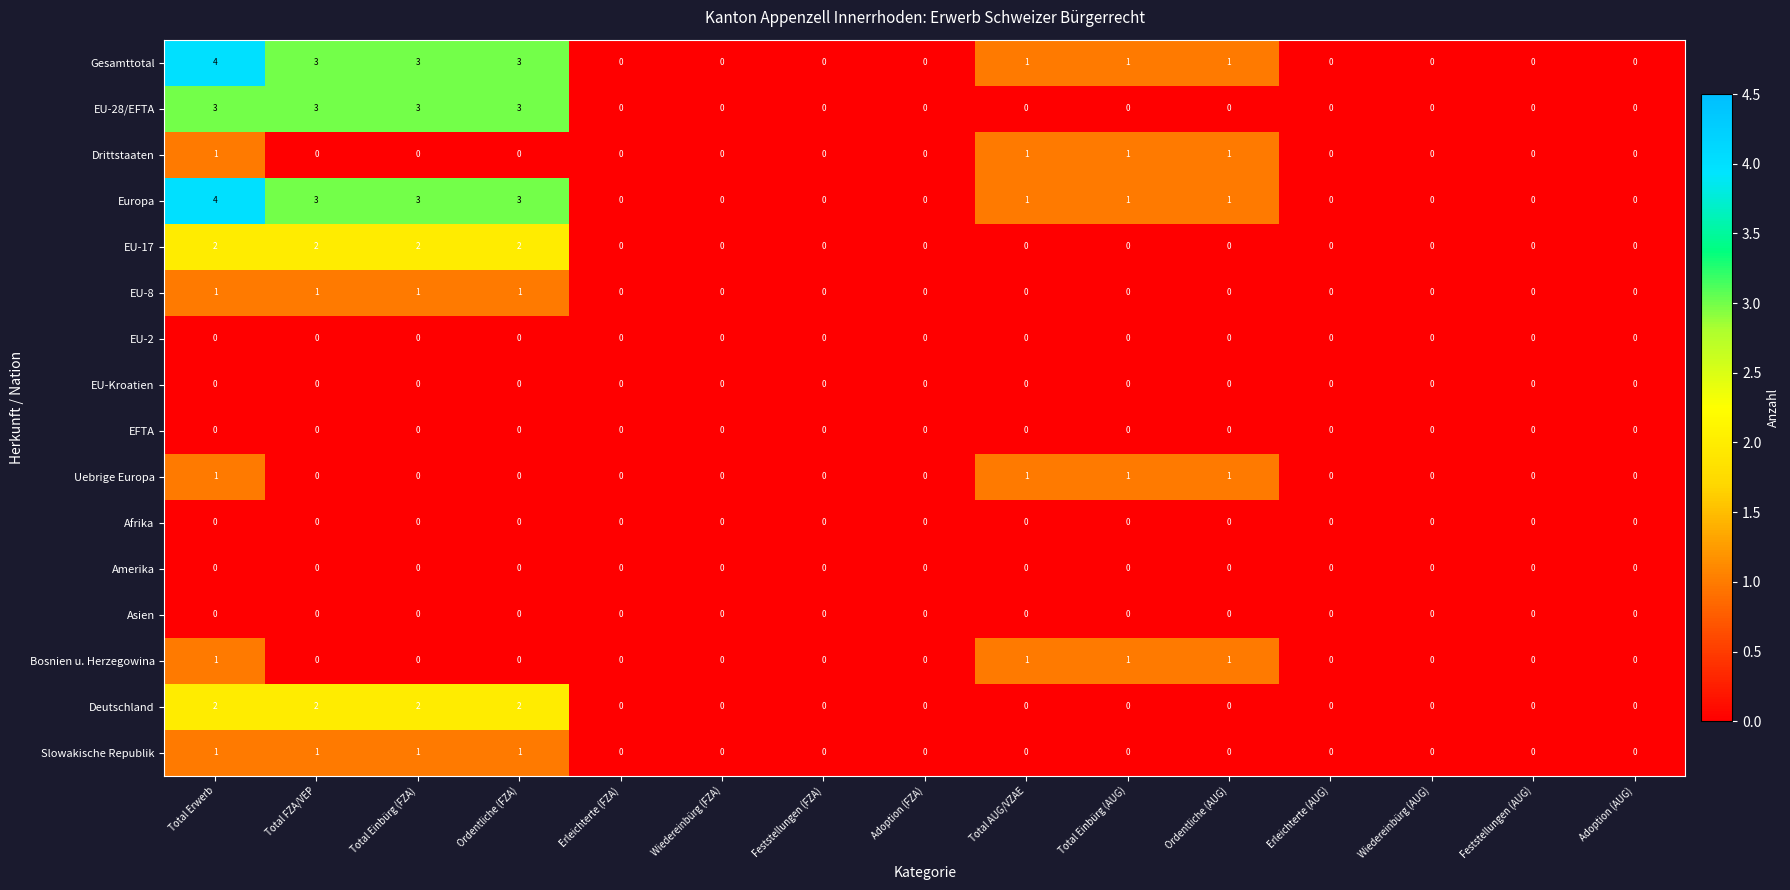

What is the sum of all Gesamttotal values?

16